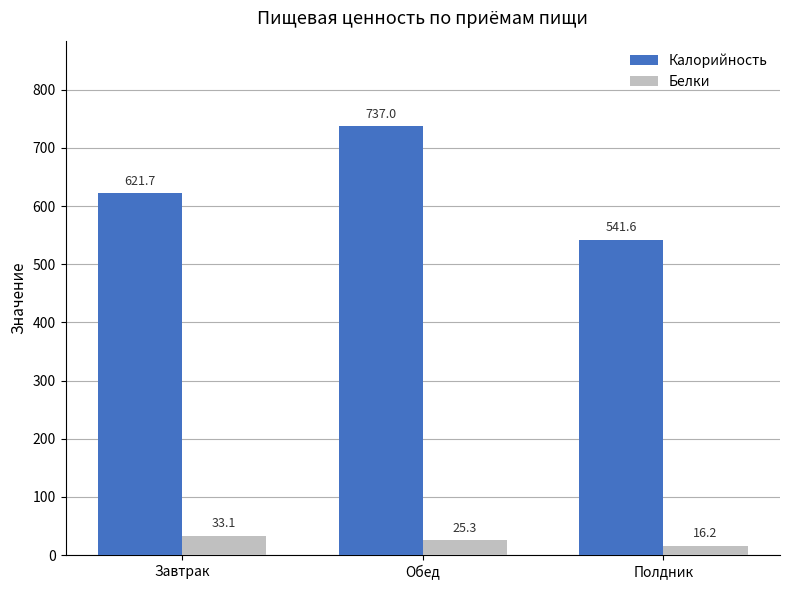

What is the label of the 2nd bar from the right?

Обед